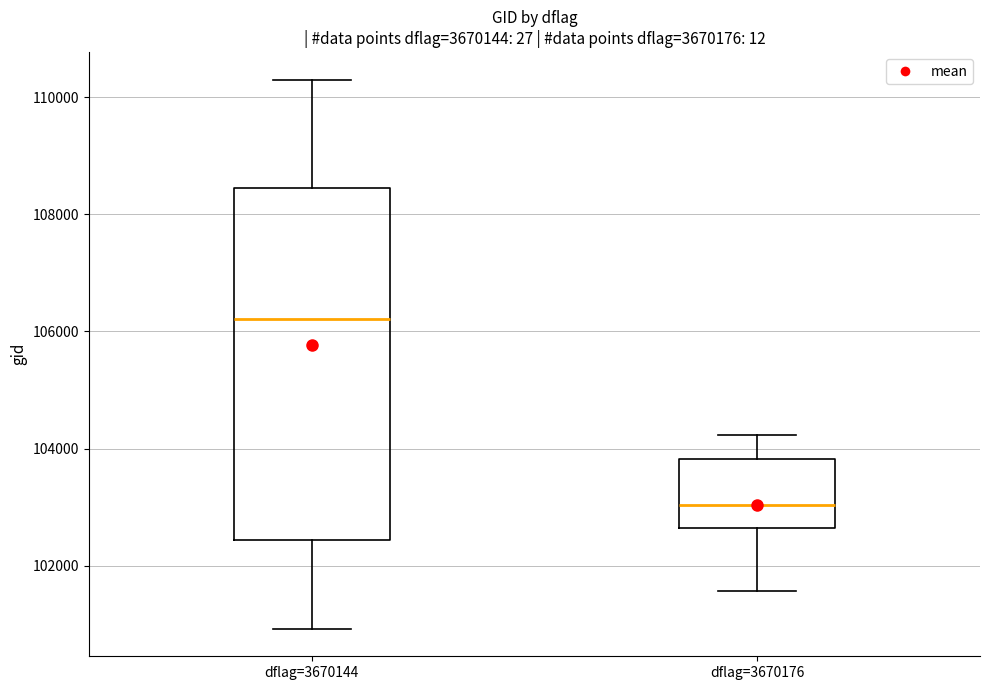

Reading left to right, read every box against the y-axis: the position of its median line, the range the box covers, and the ends of its whiskers. The values are not printed on the chart, so give them approximately, as read against the axis.

dflag=3670144: median 106200, box 102400 to 108400, whiskers 101000 to 110200
dflag=3670176: median 103000, box 102600 to 103800, whiskers 101600 to 104200